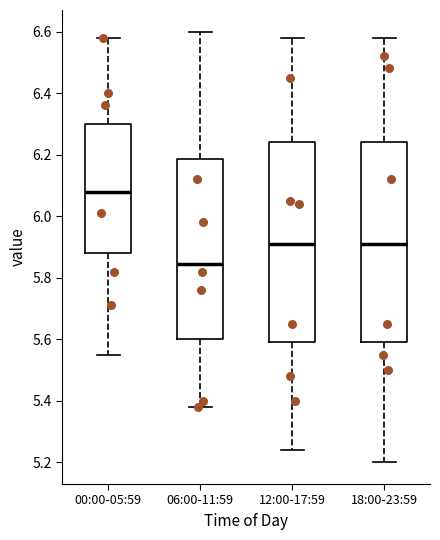

Where does the upper whisker of the box for 00:00-05:59 end on the y-axis? The values are not printed on the chart, so give them approximately, as read against the axis.

6.58